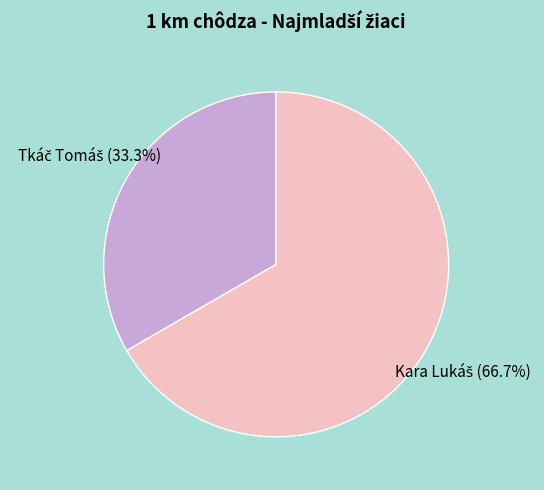

Is there a majority slice in this chart?

Yes